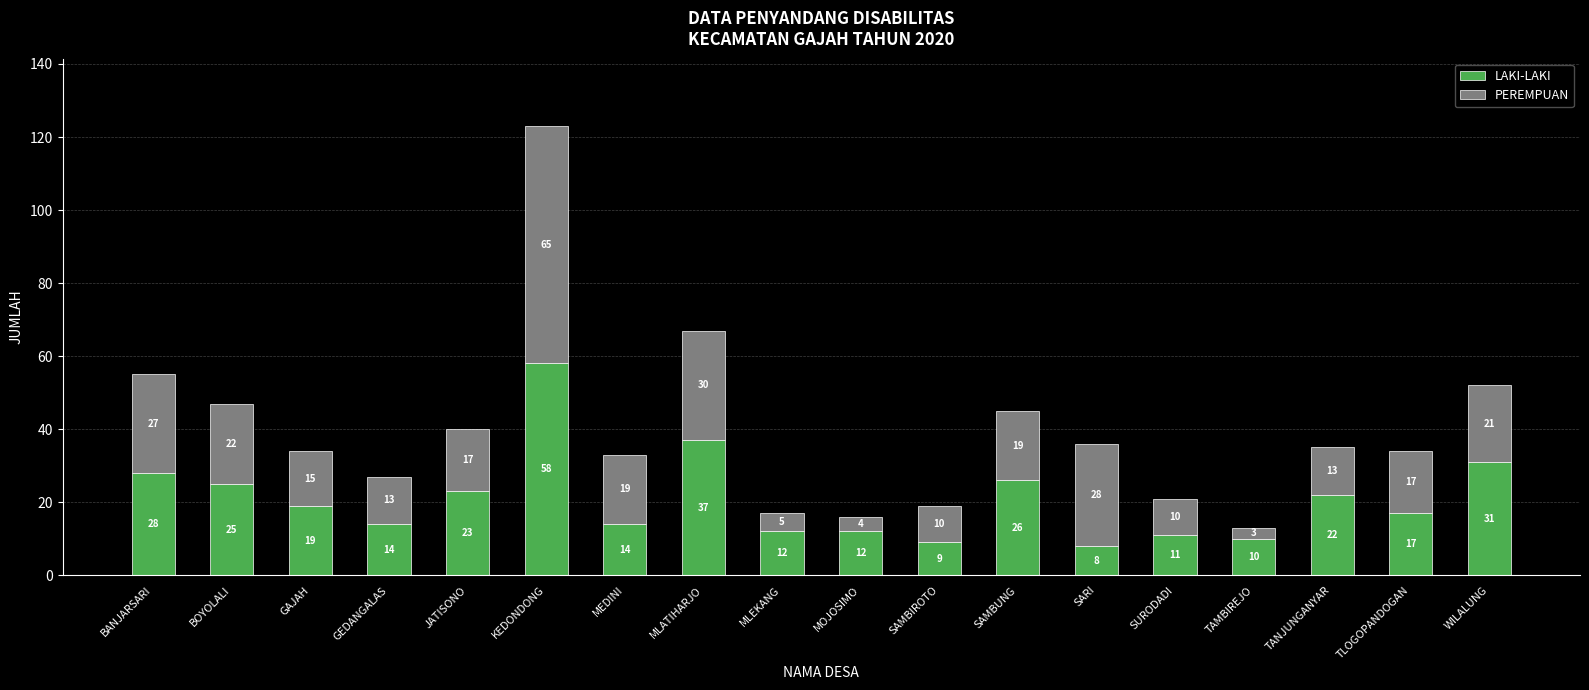

How many bars are there in total?

18